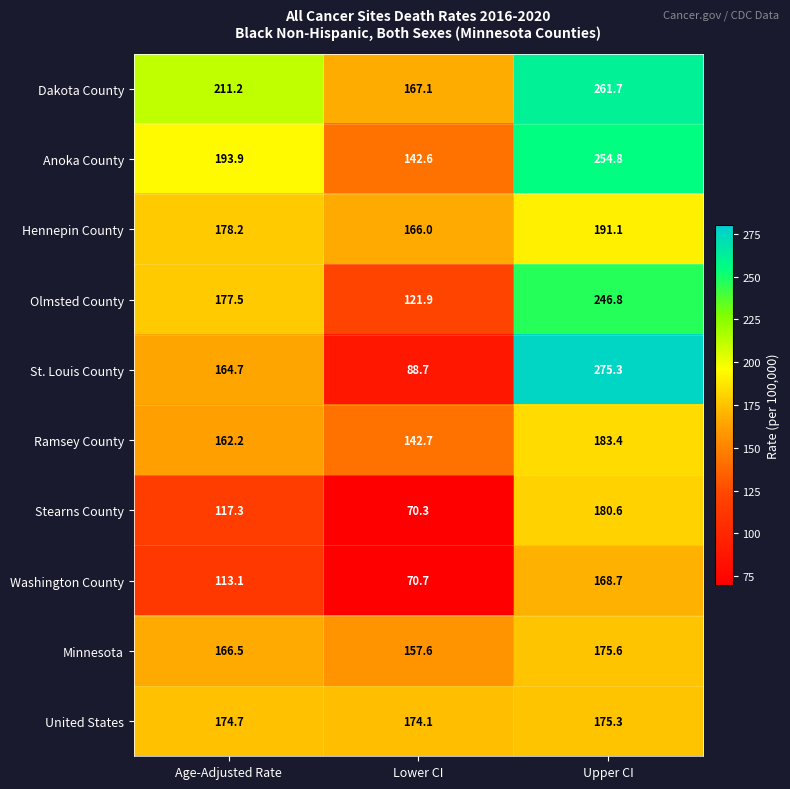

Where does the Hennepin County series first go above 178?

Age-Adjusted Rate